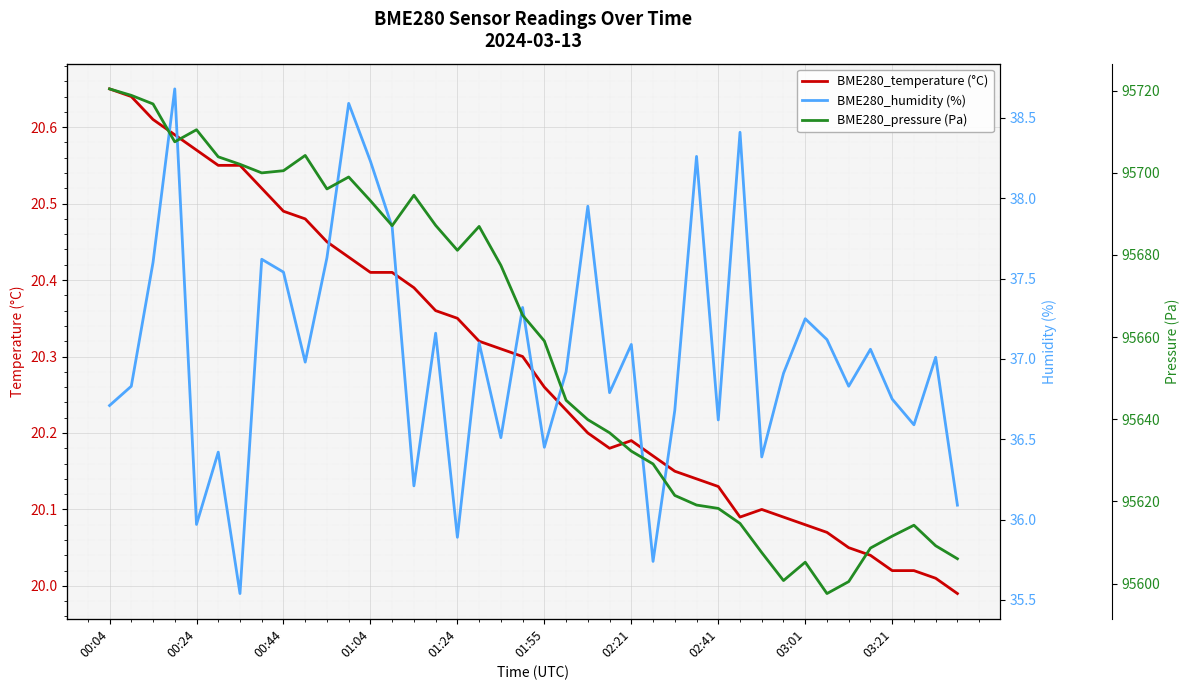

What is the value of the BME280_temperature (°C) point at the 6th from the left?

20.6